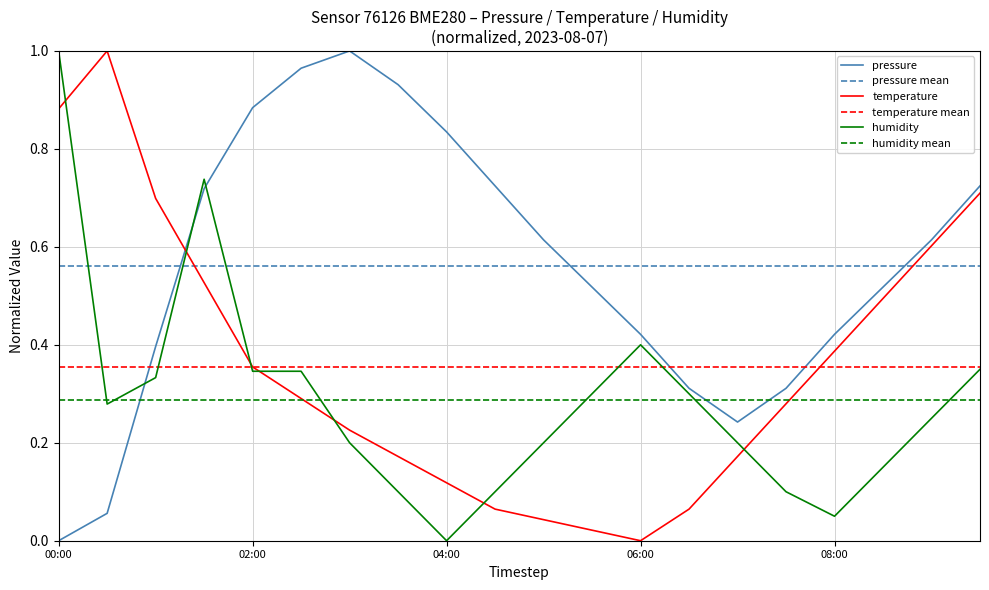

Where is the first local minimum for temperature?

06:00